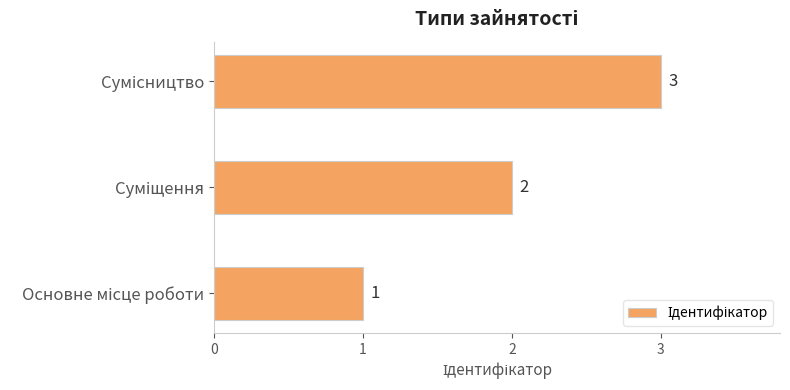

Count the values in the range 1 to 3.

3